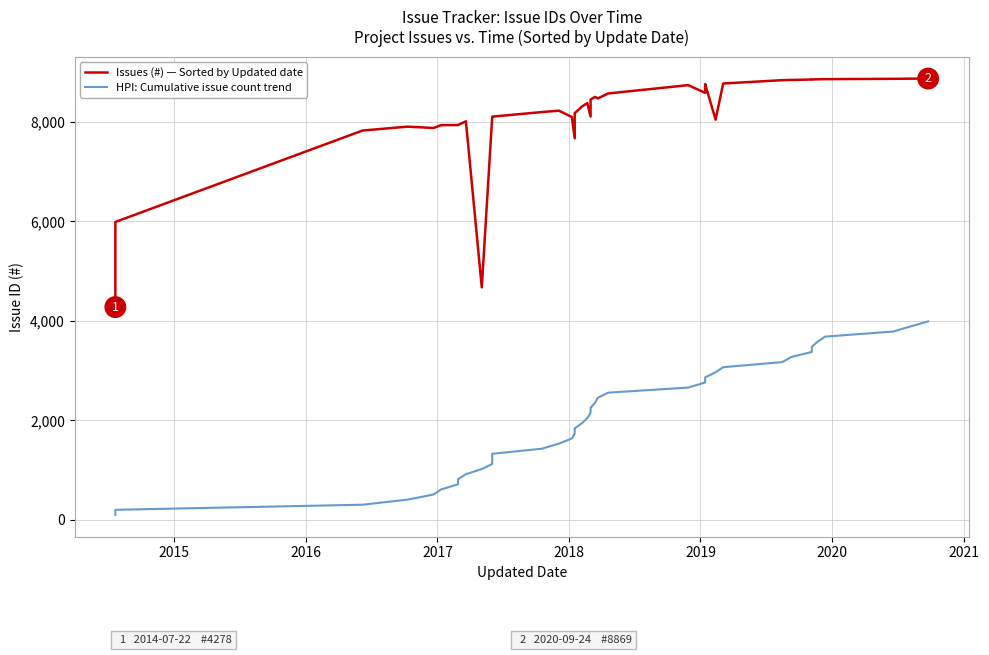

True or false: HPI: Cumulative issue count trend has a value of 204.7 at 2015.

True